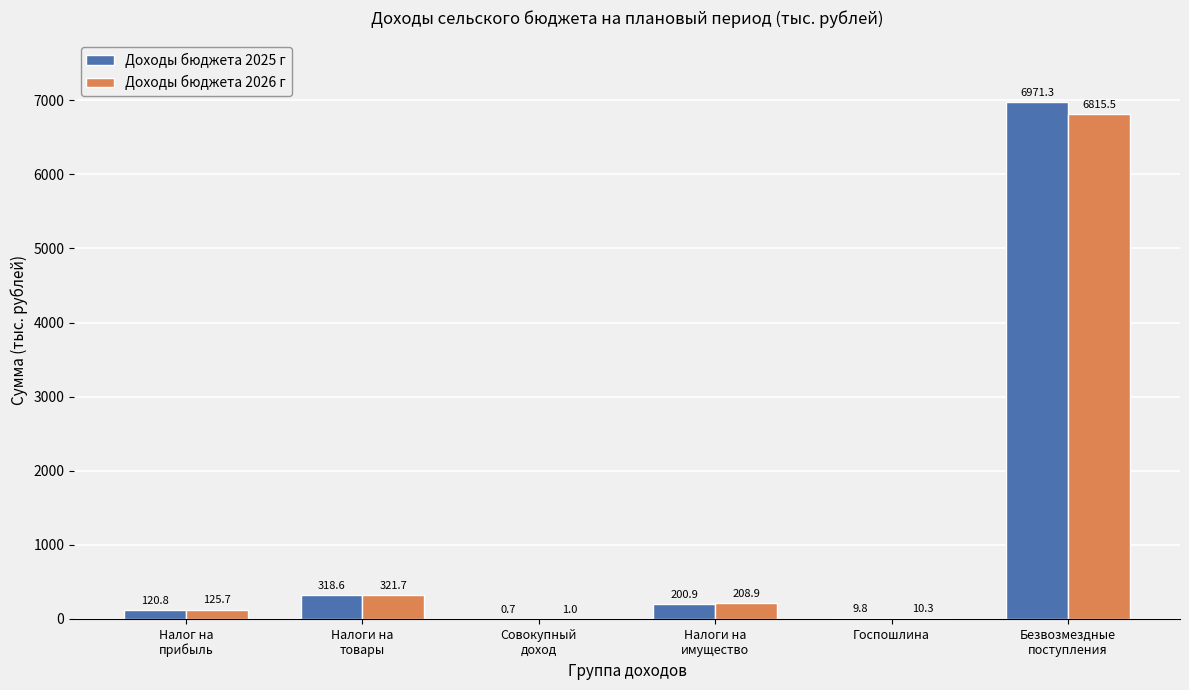

What is the total value across all series at Налог на
прибыль?

246.5